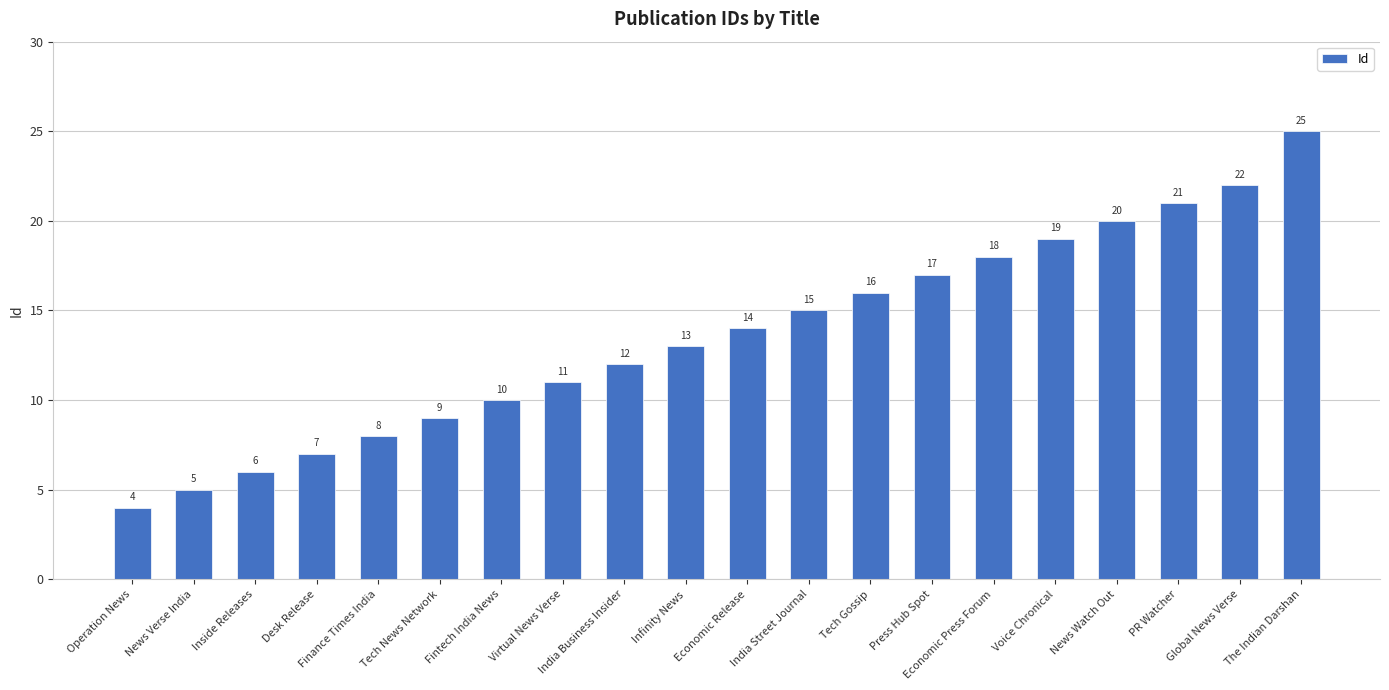

True or false: the data shows 8 at Inside Releases.

False